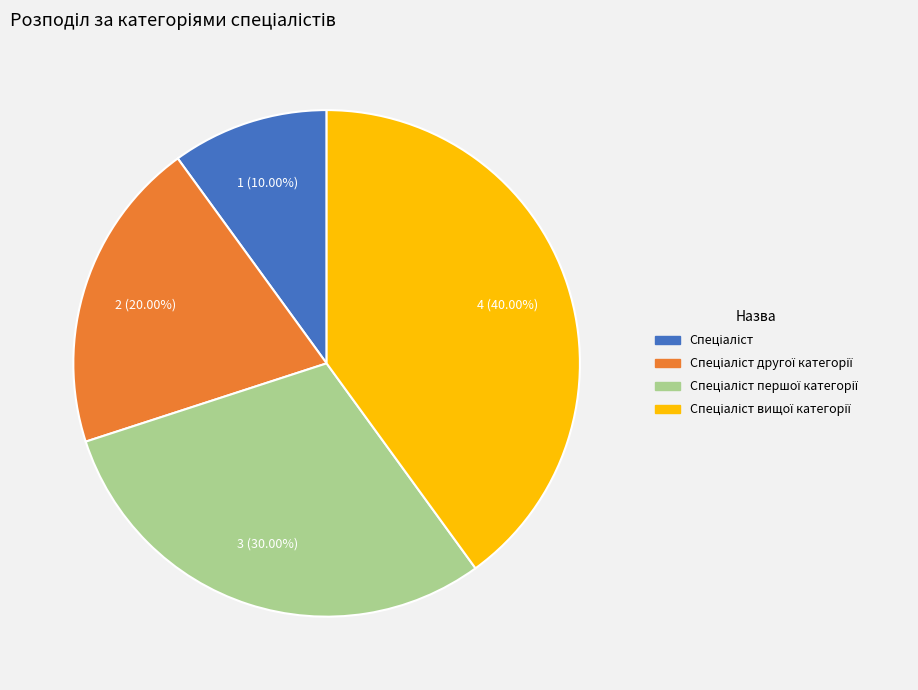

Count the number of slices in the pie.

4